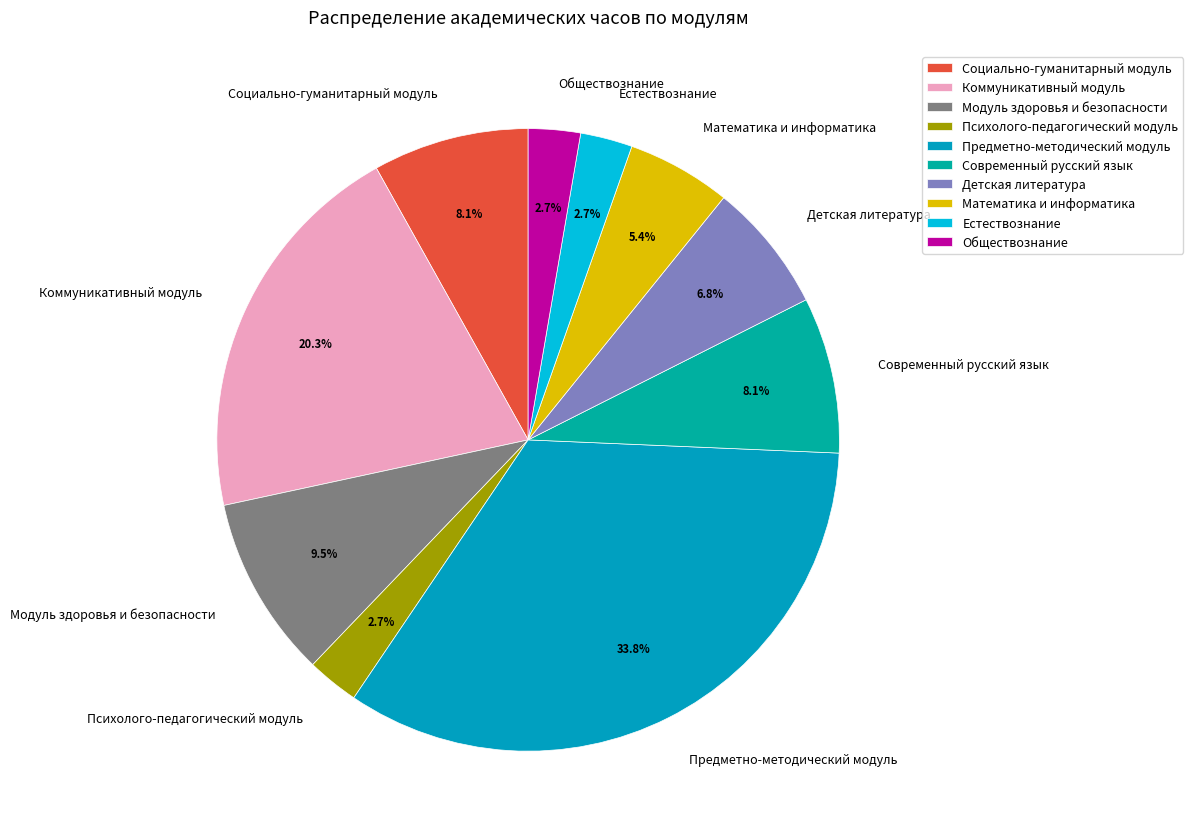

Count the number of slices in the pie.

10